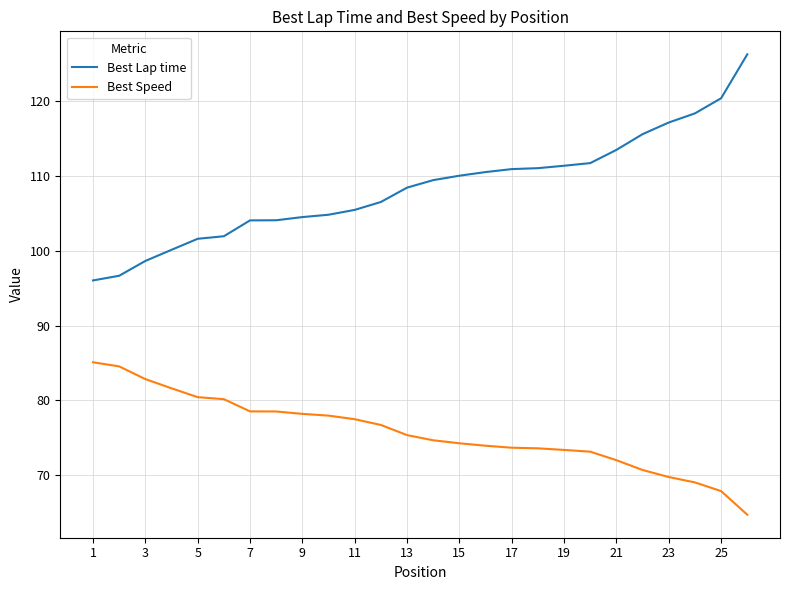

Which series has the largest total across all categories?

Best Lap time